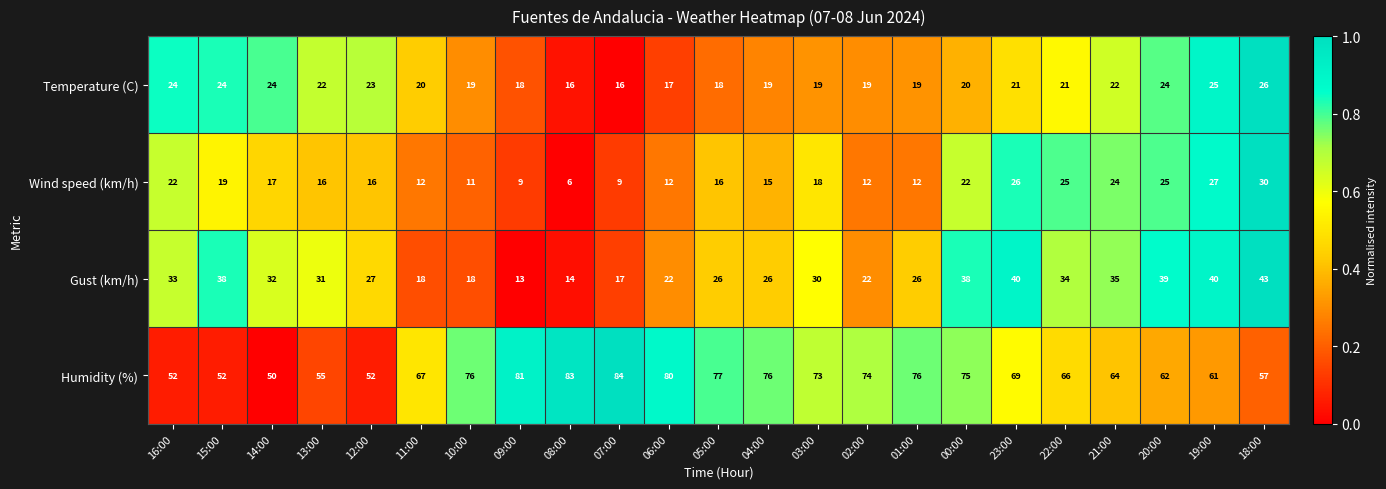

What is the spread (max minus min) of values at 01:00?

64